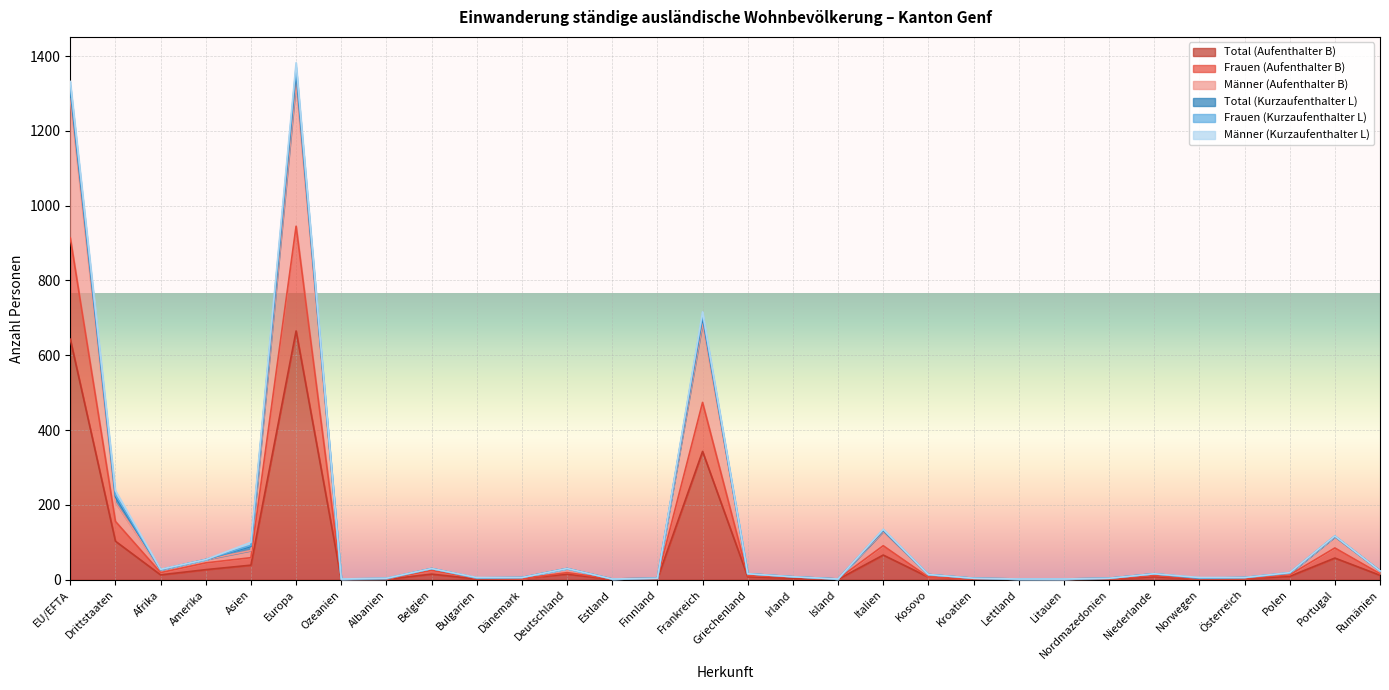

What is the highest value of the Frauen (Kurzaufenthalter L) series?

1382